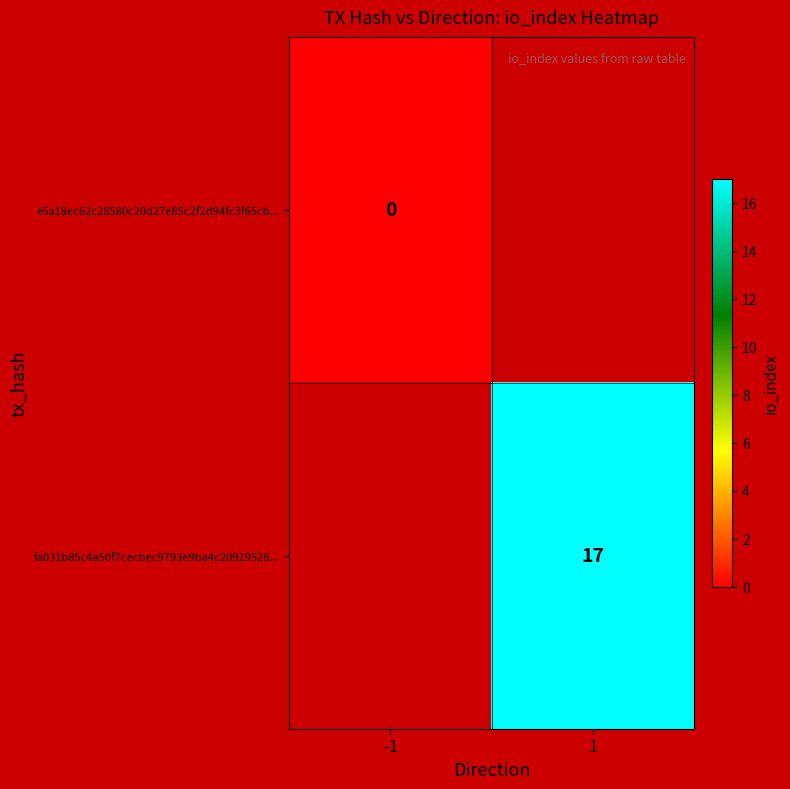

True or false: fa031b85c4a50f7cecbec9793e9ba4c20919526... has a value of 5 at 1.

False